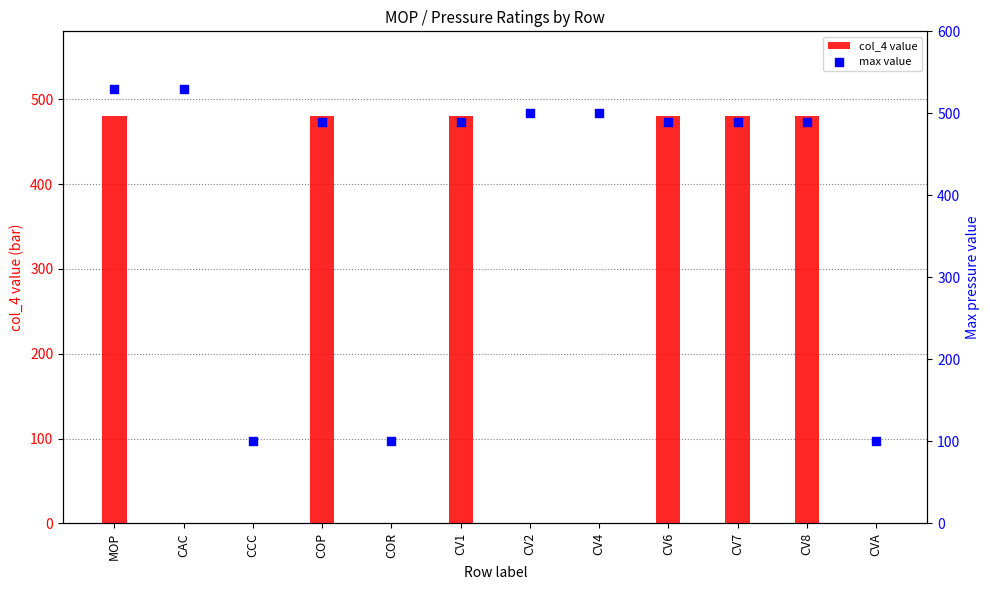

Which series contains the highest Y value?

max value